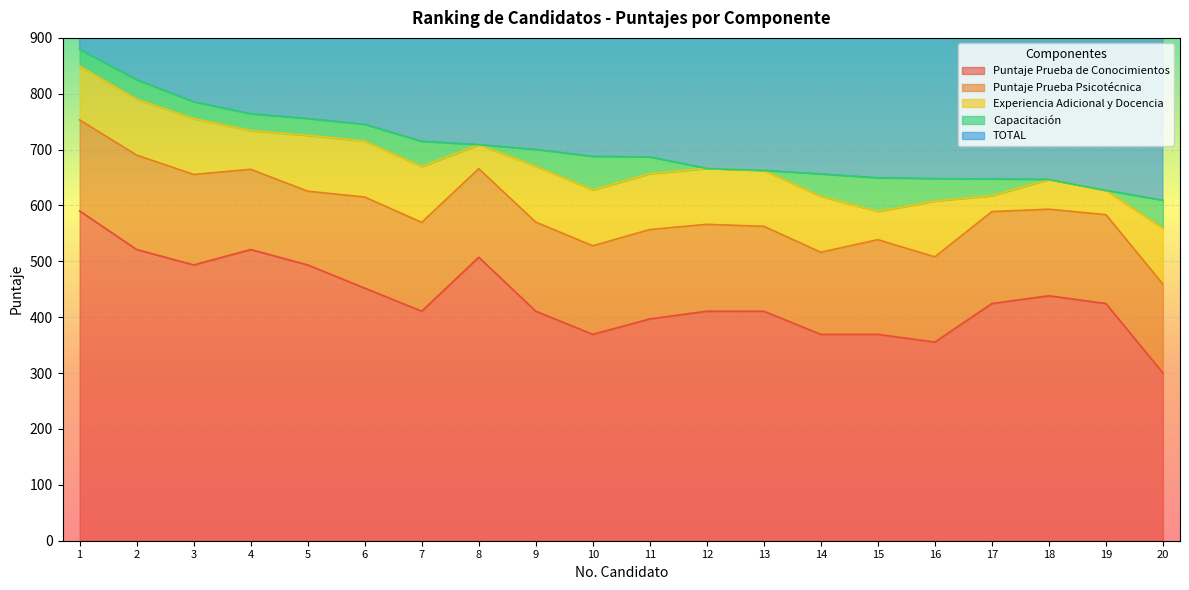

Reading left to right, extract all data points from this chart.

Puntaje Prueba de Conocimientos: 590.2	521.2	493.6	521.2	493.6	452.2	410.8	507.4	410.8	369.4	397.0	410.8	410.8	369.4	369.4	355.6	424.6	438.4	424.6	300.3
Puntaje Prueba Psicotécnica: 163.0	169.0	162.0	143.5	132.0	163.0	159.0	158.5	159.5	158.5	160.0	155.5	152.0	147.0	169.5	152.5	164.5	155.0	159.0	159.0
Experiencia Adicional y Docencia: 96.3	100.0	100.0	69.3	100.0	100.0	100.0	42.9	100.0	100.0	100.0	100.0	100.0	100.0	50.6	100.0	28.4	53.2	43.5	100.0
Capacitación: 30.0	35.0	30.0	30.0	30.0	30.0	45.0	0.0	30.0	60.0	30.0	0.0	0.0	40.0	60.0	40.0	30.0	0.0	0.0	50.0
TOTAL: 879.5	825.2	785.6	764.0	755.6	745.2	714.8	708.8	700.3	687.9	687.0	666.3	662.8	656.4	649.5	648.1	647.5	646.6	627.1	609.3